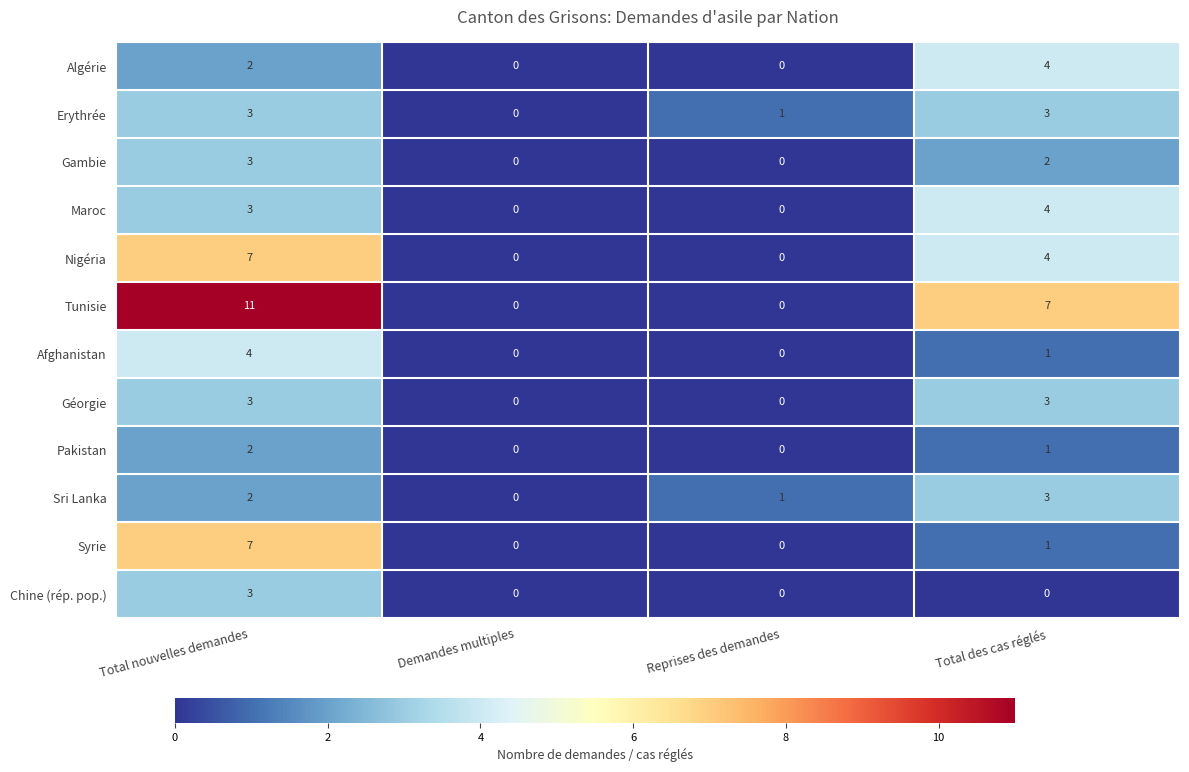

Between Reprises des demandes and Total des cas réglés, which series saw the biggest shift?

Tunisie